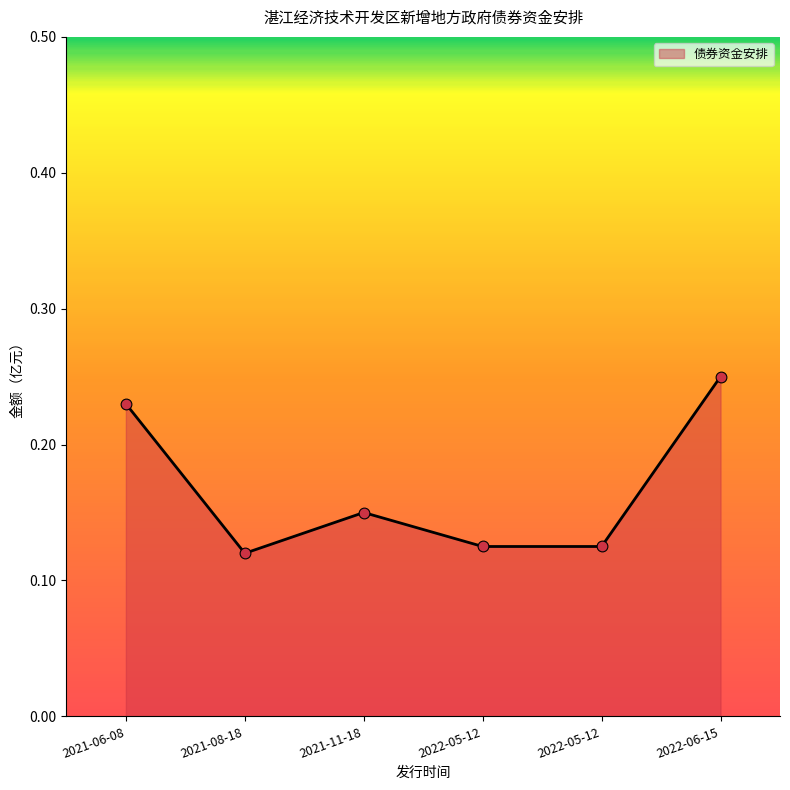

Which has a higher value, 2021-11-18 or 2022-05-12?

2021-11-18